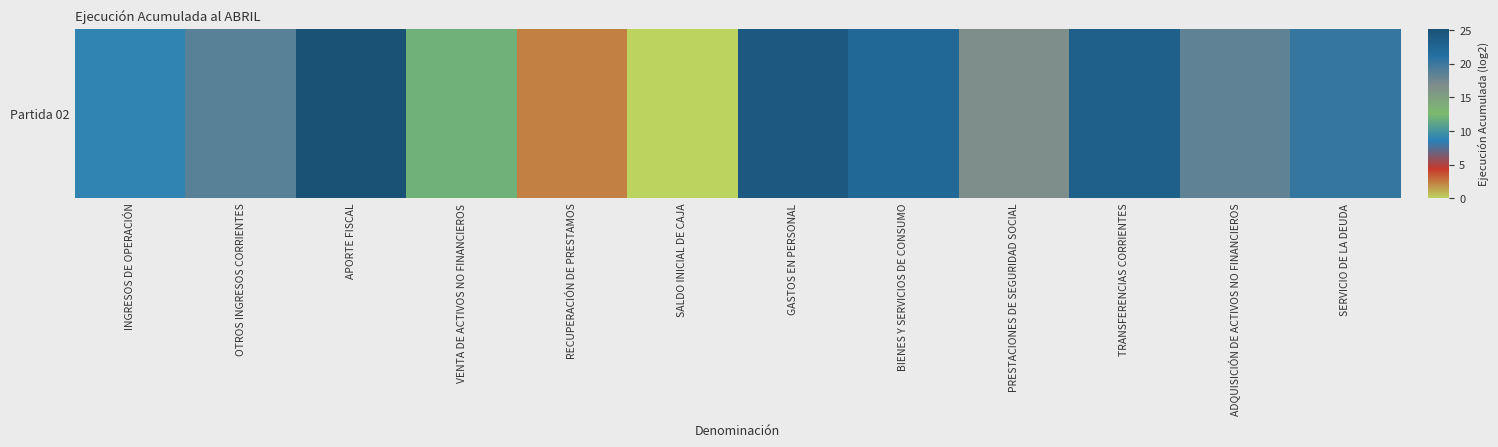

True or false: the data shows 24.3 at GASTOS EN PERSONAL.

True